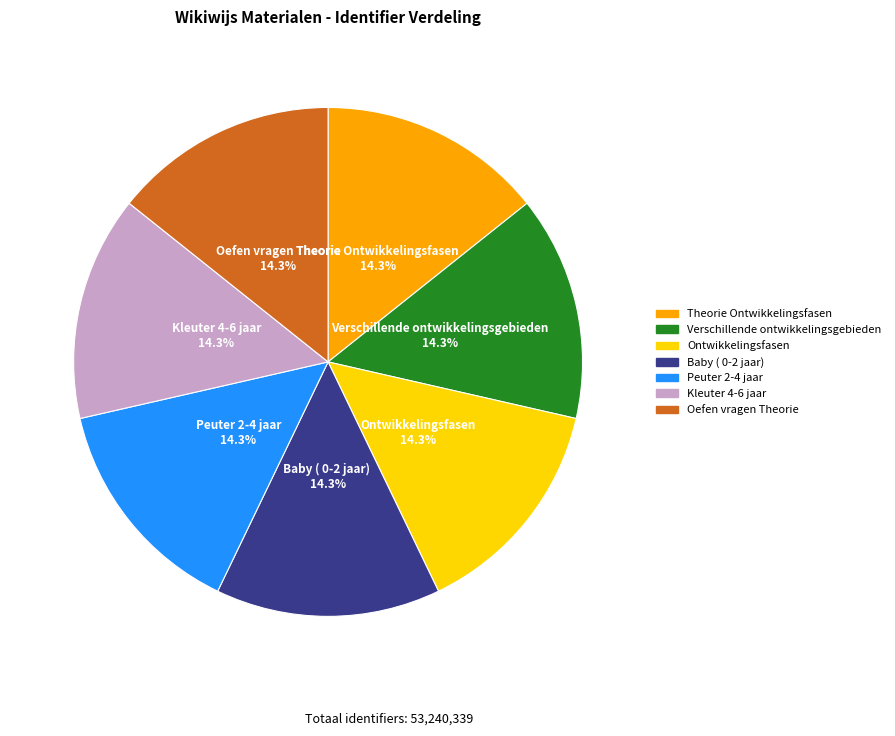

Is Oefen vragen Theorie the majority of the pie?

No